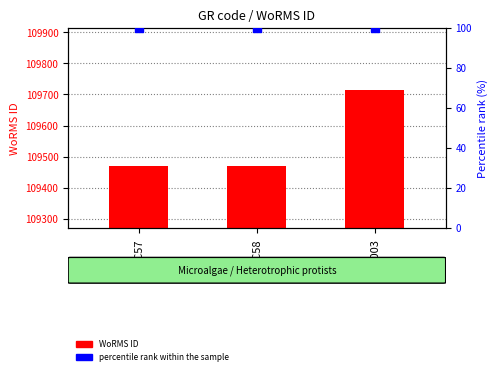

Which series reaches the maximum Y coordinate?

WoRMS ID